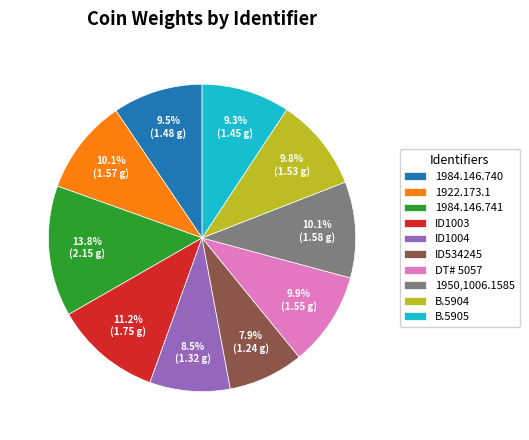

To the nearest percent, what is the difference between the largest and smallest slice percentages?

6%